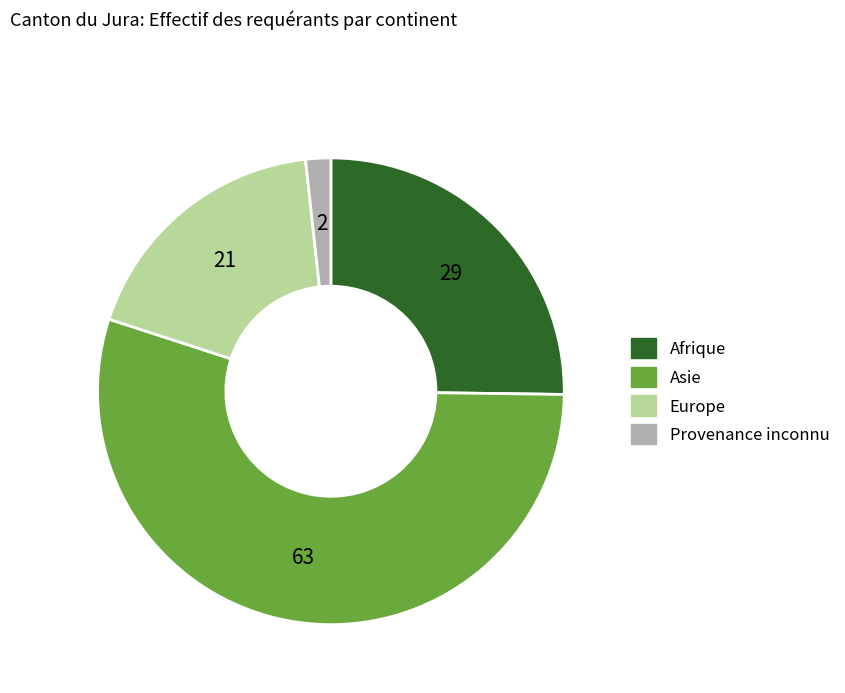

Does Asie represent more than half of the total?

Yes